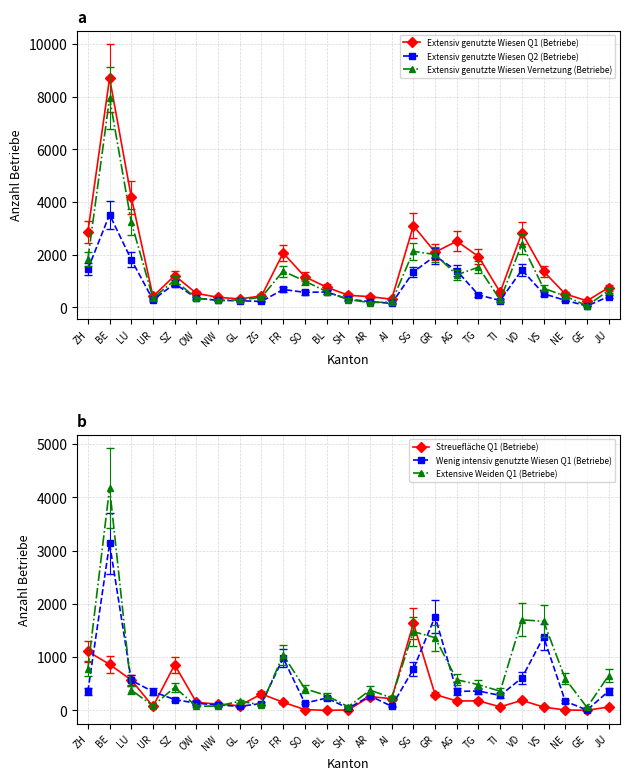

How many lines are shown in the chart?

6